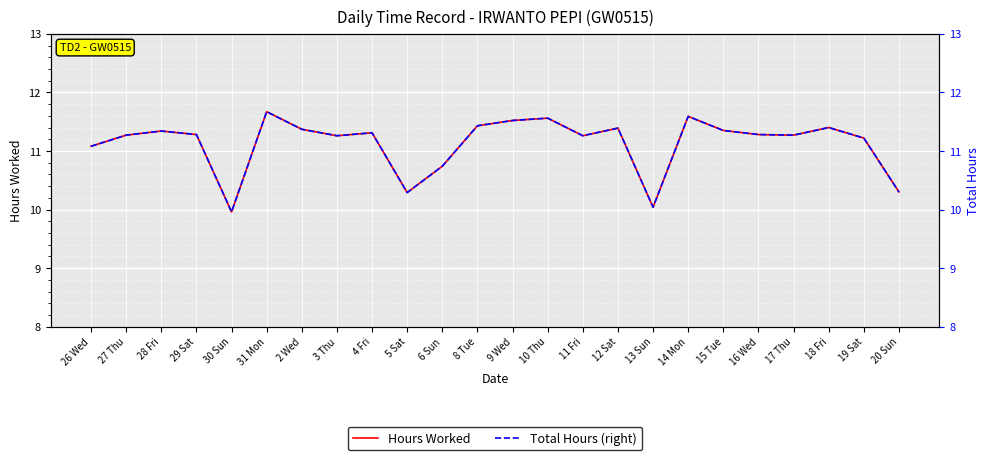

Is the value of Hours Worked at 13 Sun greater than the value of Total Hours (right) at 2 Wed?

No